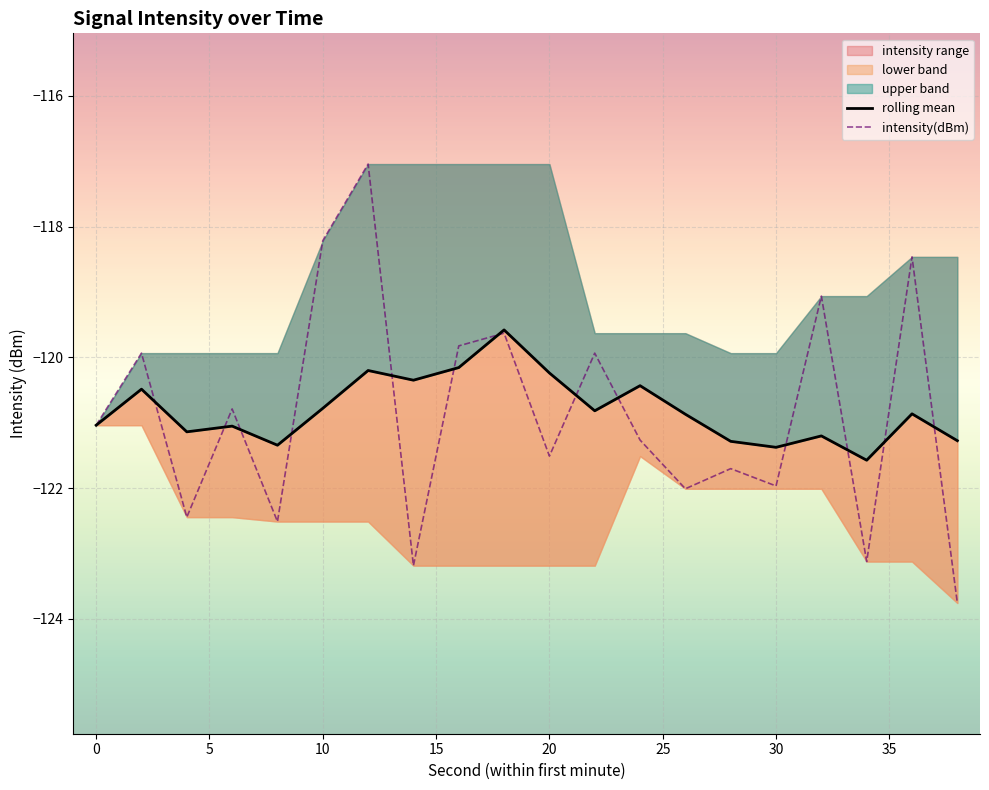

How many times do intensity(dBm) and rolling mean cross each other?

13